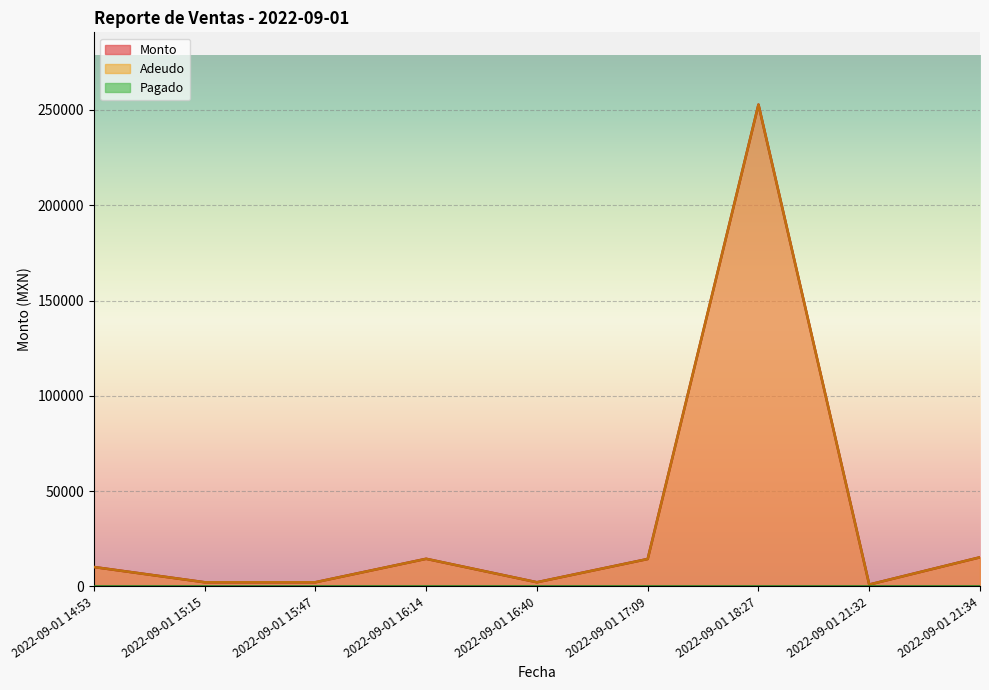

What is the minimum value for Adeudo?

990